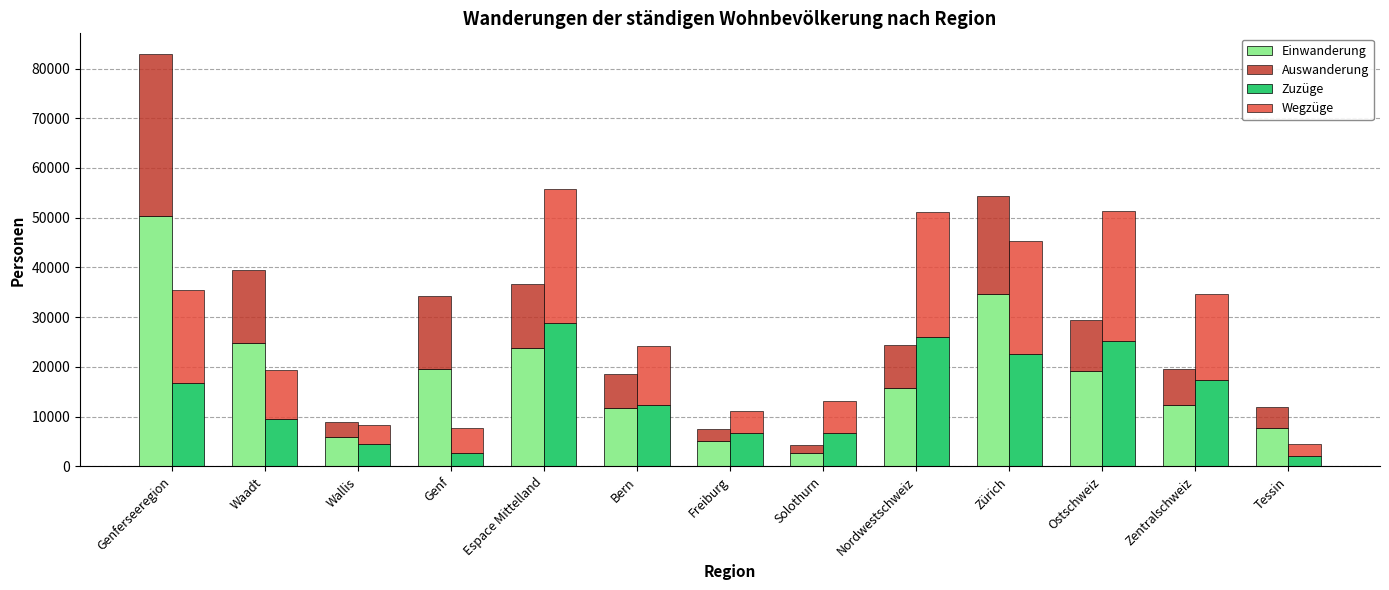

Are the bars grouped side by side (vs. stacked)?

Yes